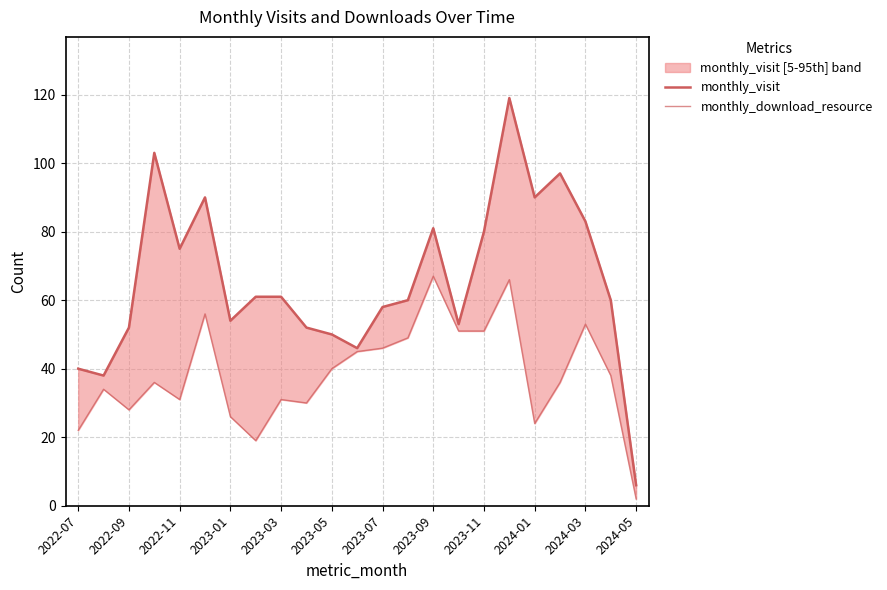

What position from the right is 2024-03?

3